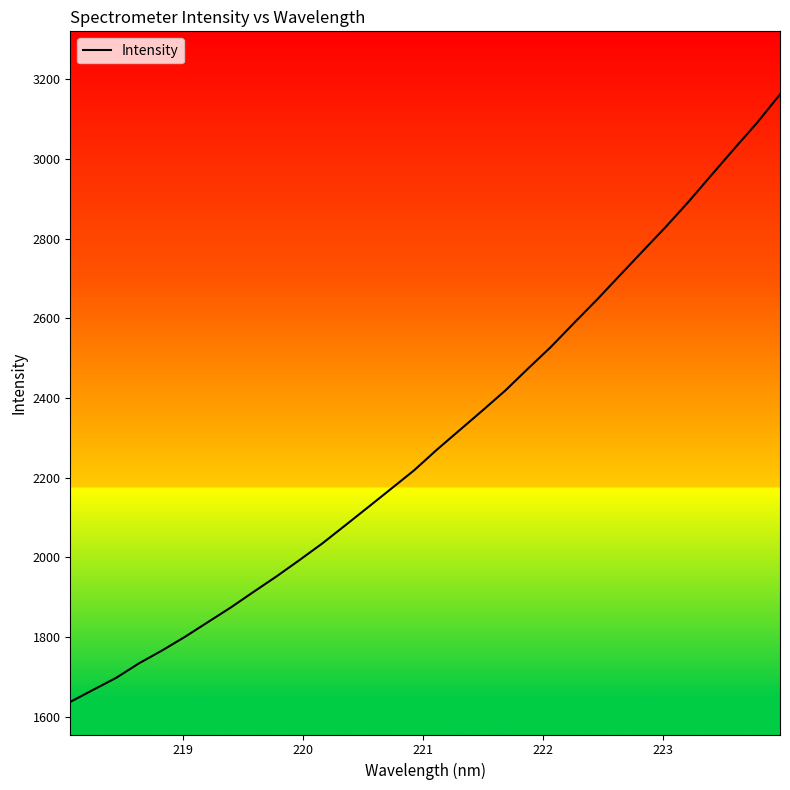

What is the difference between the maximum and minimum values?

1524.5